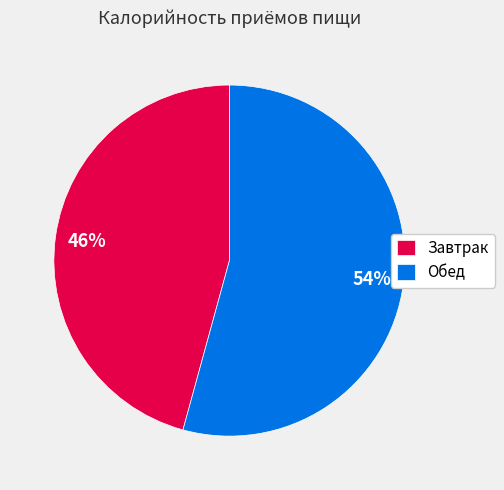

What is the ratio of the value at Обед to the value at Завтрак?

1.2